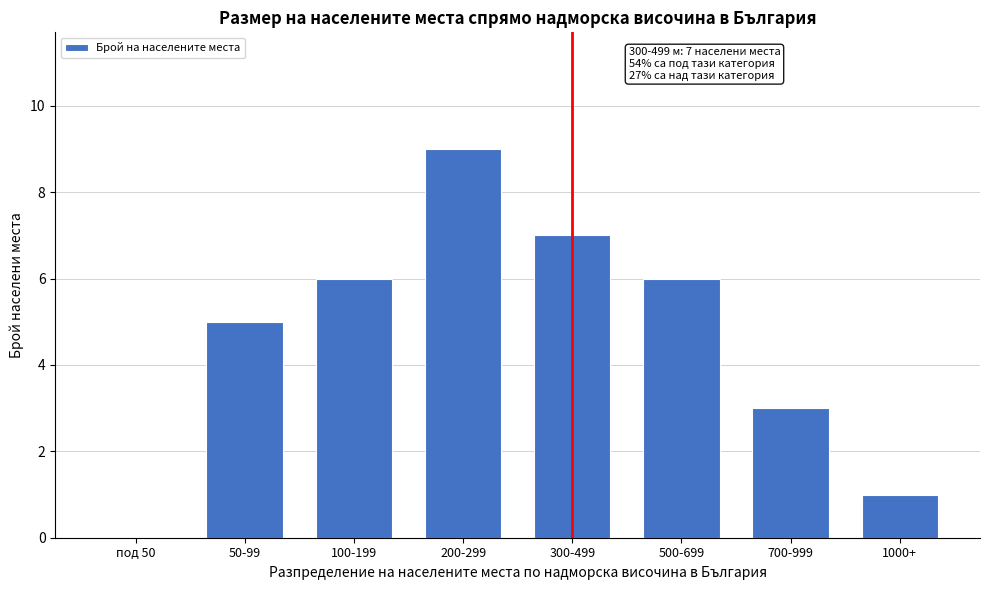

Reading left to right, extract all data points from this chart.

под 50=0	50-99=5	100-199=6	200-299=9	300-499=7	500-699=6	700-999=3	1000+=1